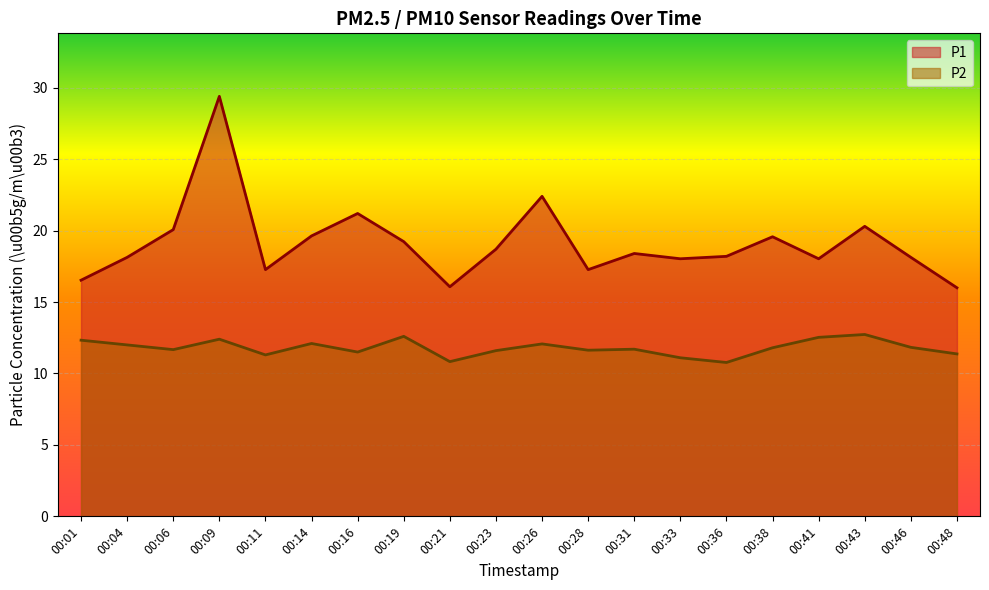

Where does the P1 series first go above 18?

00:04